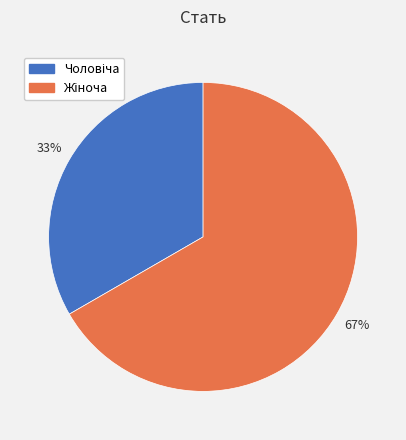

Is there a majority slice in this chart?

Yes